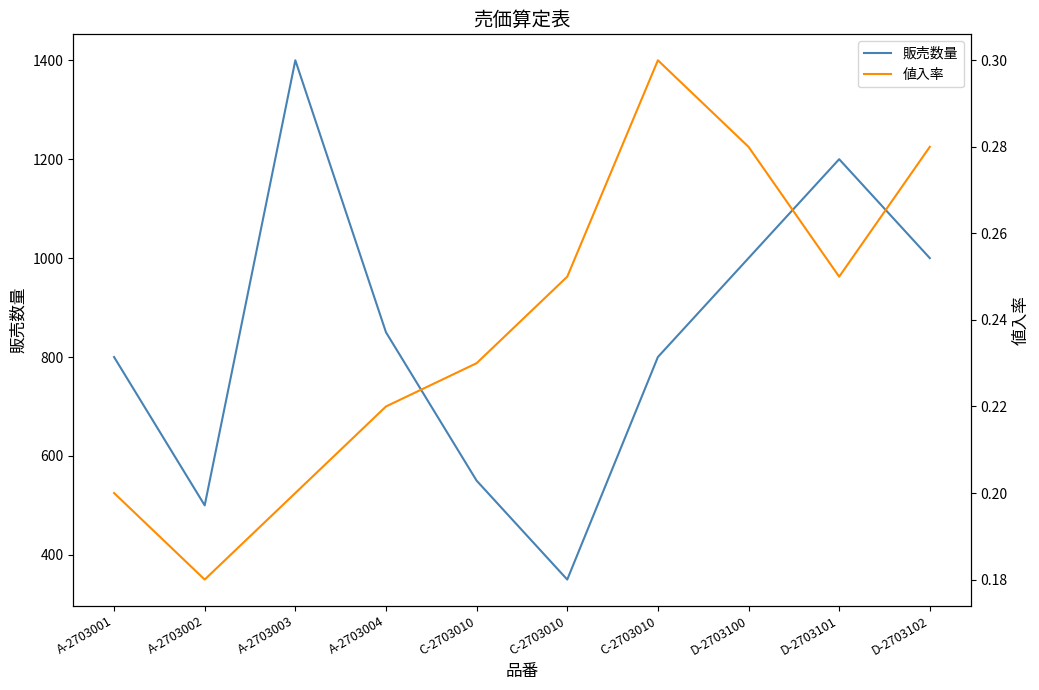

What is the spread (max minus min) of values at C-2703010?

549.8